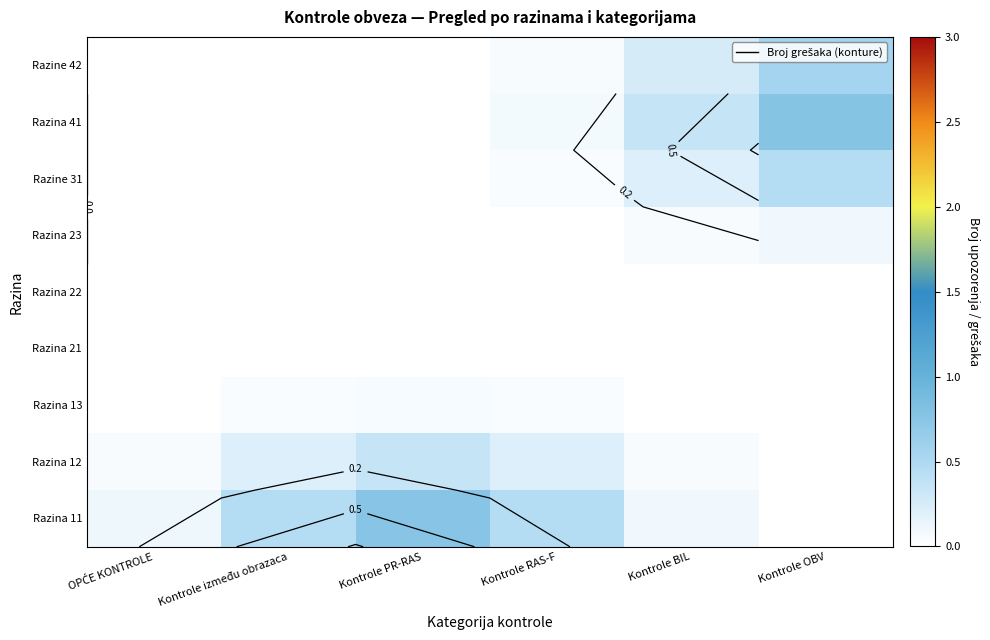

At which label does Razine 31 reach its peak?

Kontrole OBV